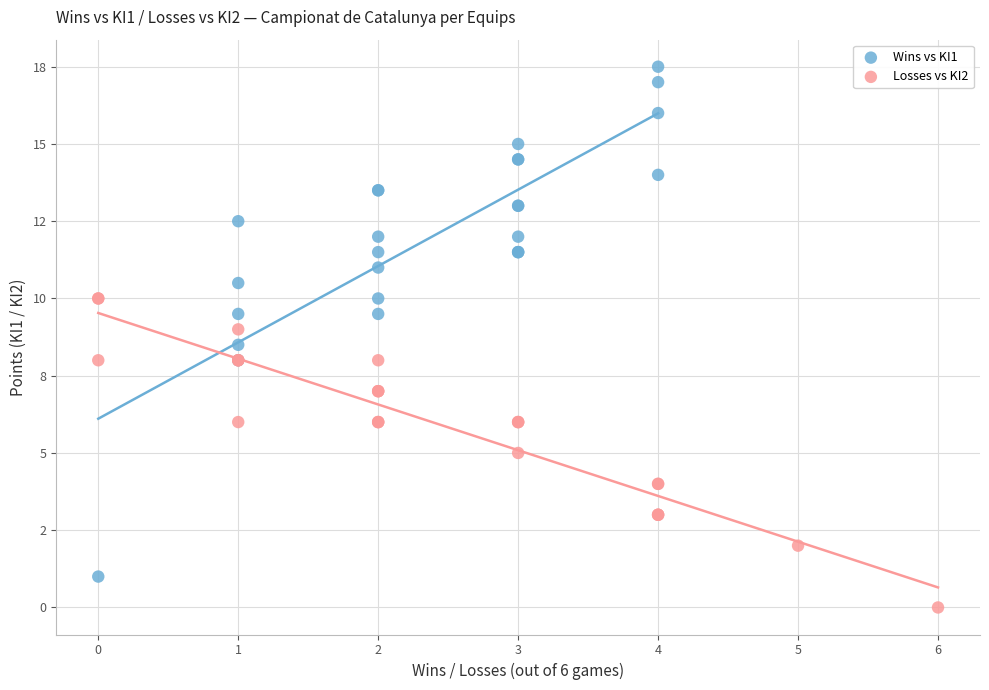

Which series reaches the maximum Y coordinate?

Wins vs KI1